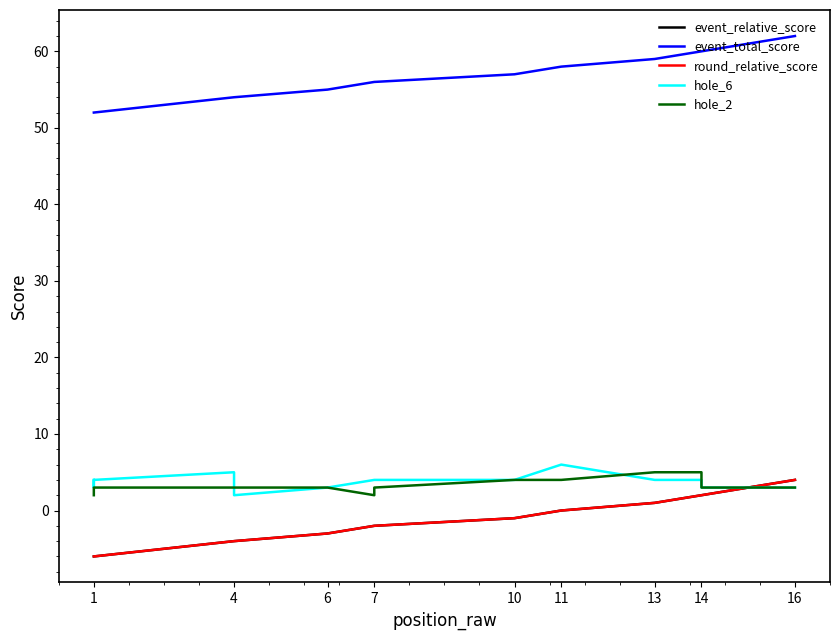

What is the maximum value shown in the chart?

62